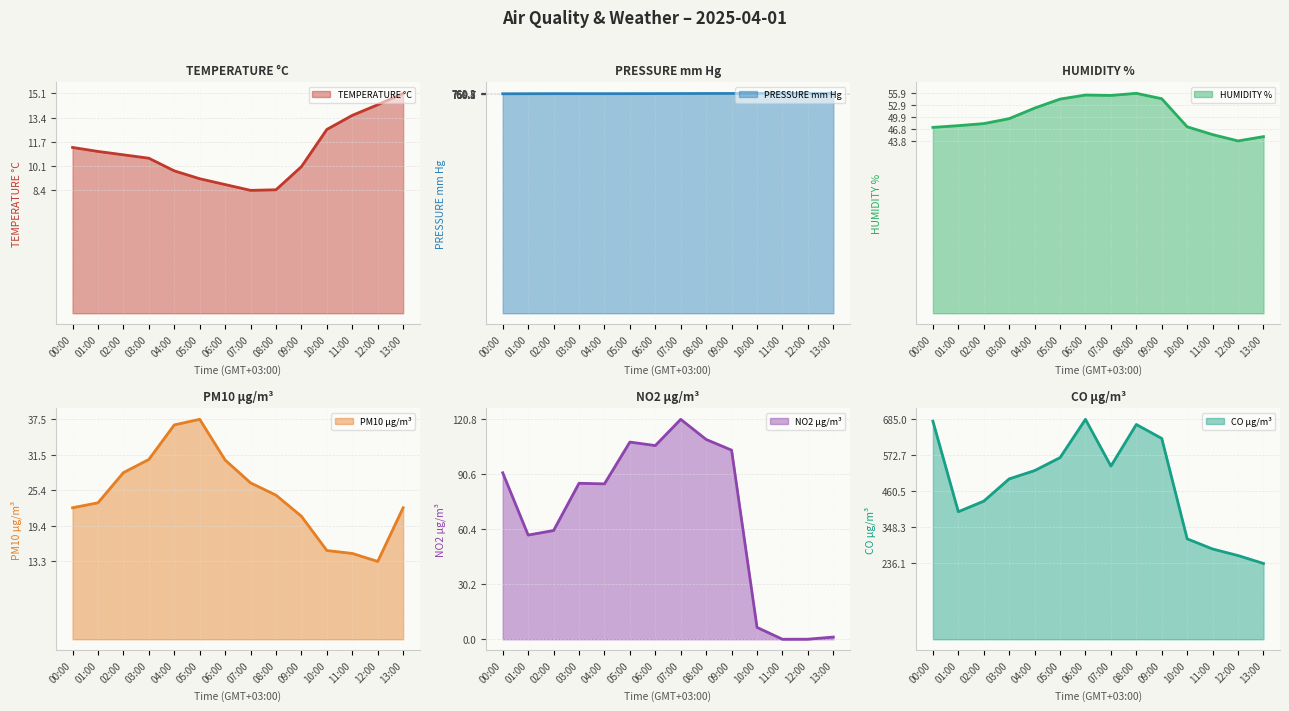

The HUMIDITY % line series shows 16.7 at 12:00. True or false?

False